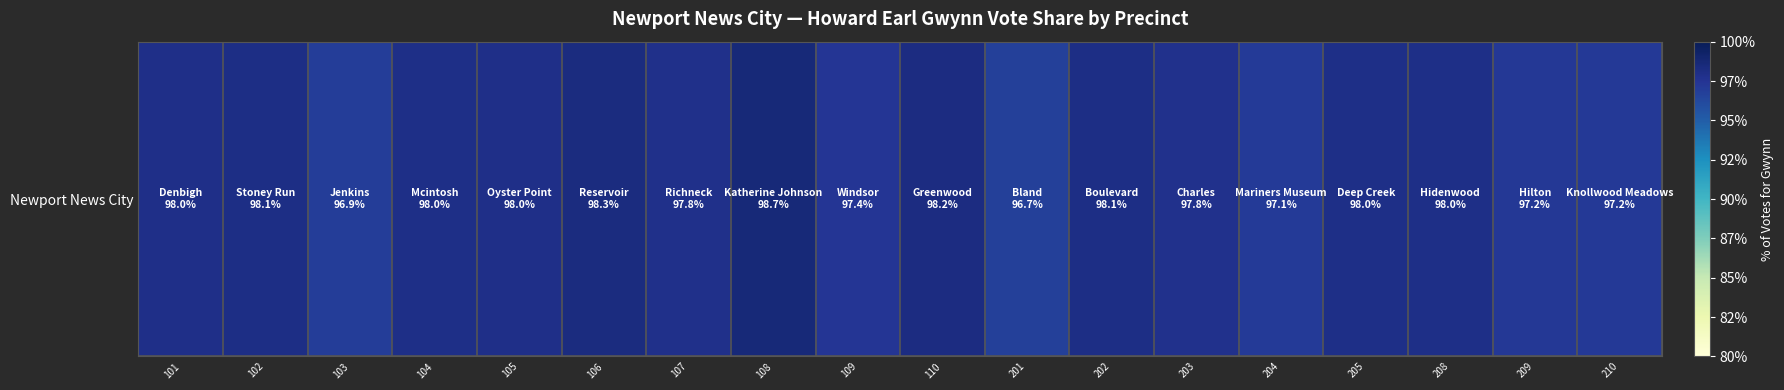

Which label corresponds to the smallest value in the chart?

201